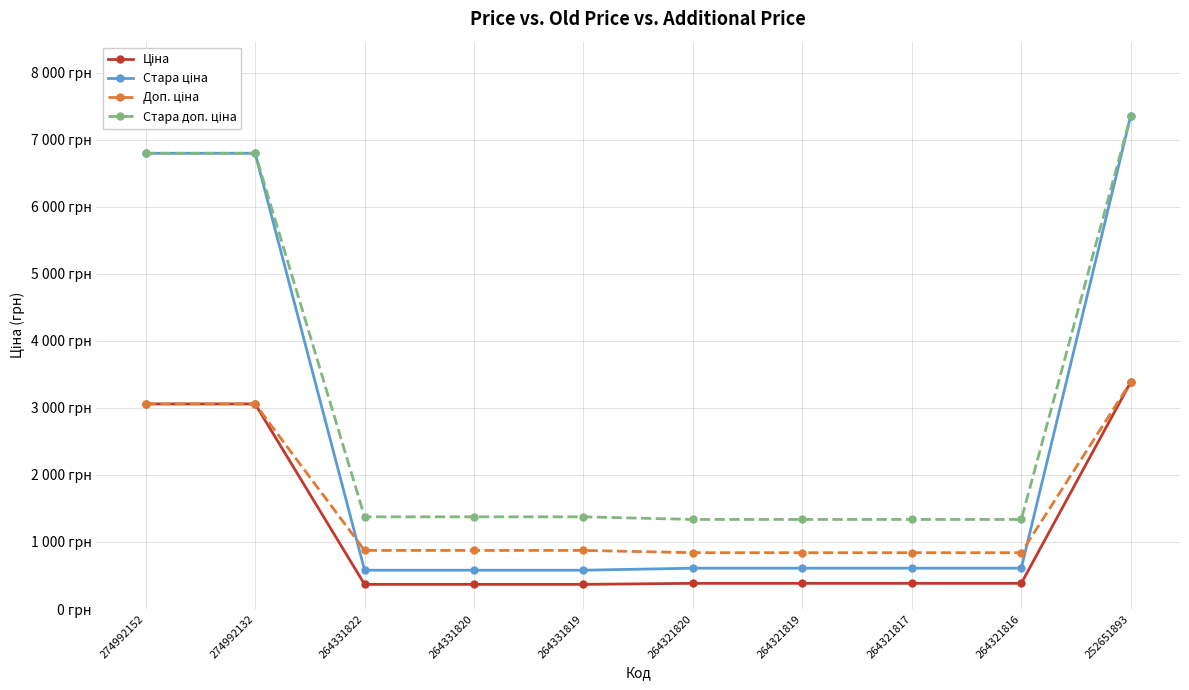

Does the chart have visible grid lines?

Yes